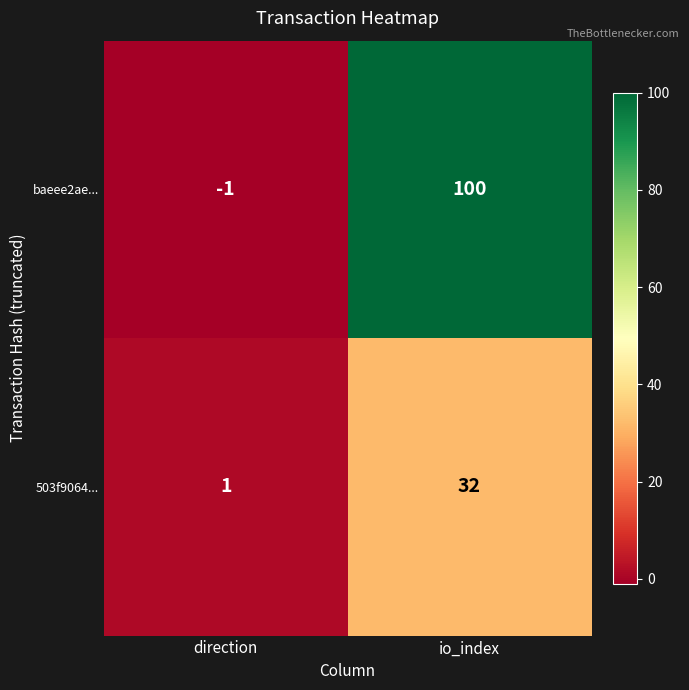

Which series has the largest total across all categories?

baeee2ae...